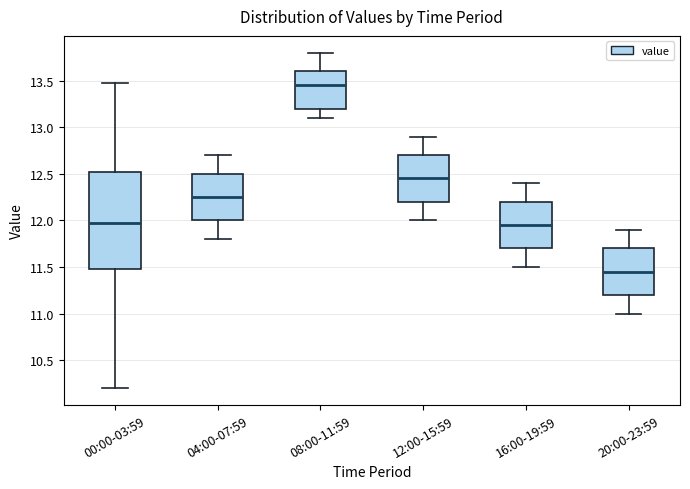

Reading left to right, read every box against the y-axis: the position of its median line, the range the box covers, and the ends of its whiskers. The values are not printed on the chart, so give them approximately, as read against the axis.

00:00-03:59: median 11.95, box 11.50 to 12.50, whiskers 10.20 to 13.45
04:00-07:59: median 12.25, box 12.00 to 12.50, whiskers 11.80 to 12.70
08:00-11:59: median 13.45, box 13.20 to 13.60, whiskers 13.10 to 13.80
12:00-15:59: median 12.45, box 12.20 to 12.70, whiskers 12.00 to 12.90
16:00-19:59: median 11.95, box 11.70 to 12.20, whiskers 11.50 to 12.40
20:00-23:59: median 11.45, box 11.20 to 11.70, whiskers 11.00 to 11.90